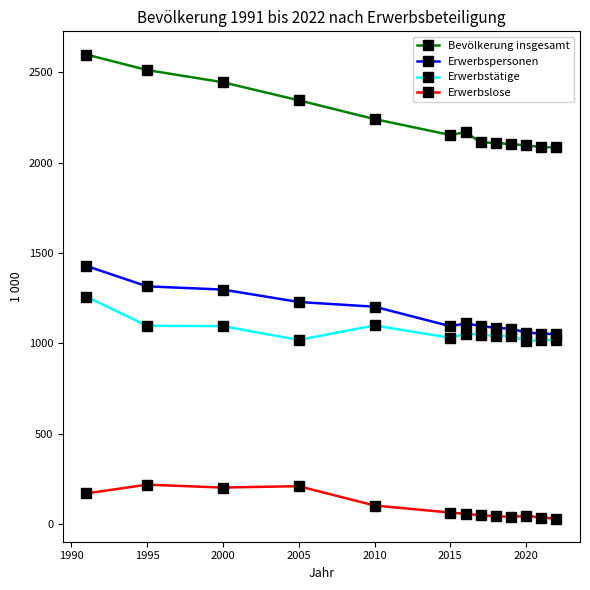

What is the maximum value shown in the chart?

2598.1